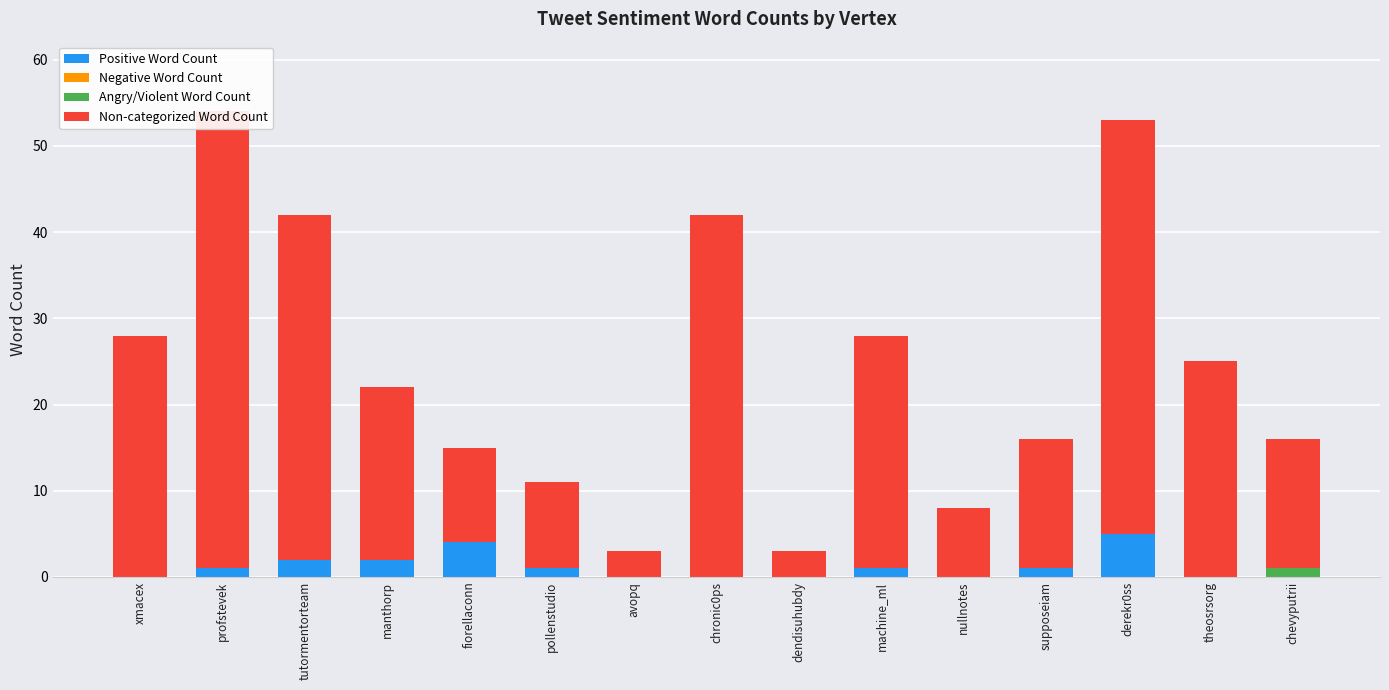

What is the label of the 14th bar from the left?

theosrsorg